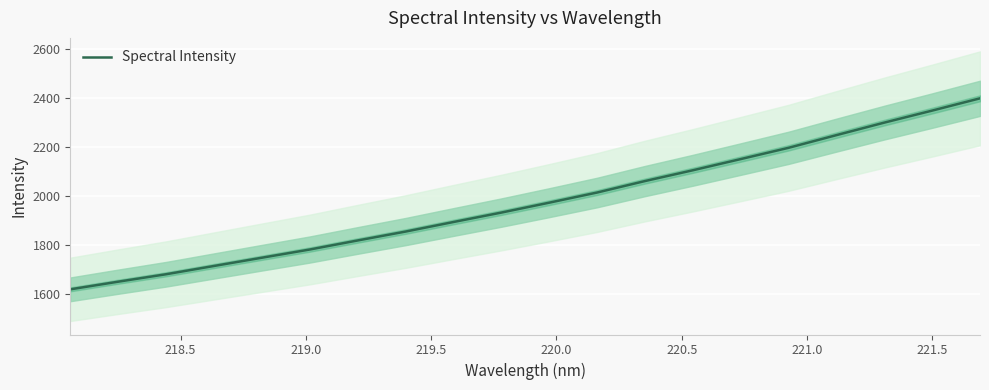

What is the minimum value for Spectral Intensity?

1617.0